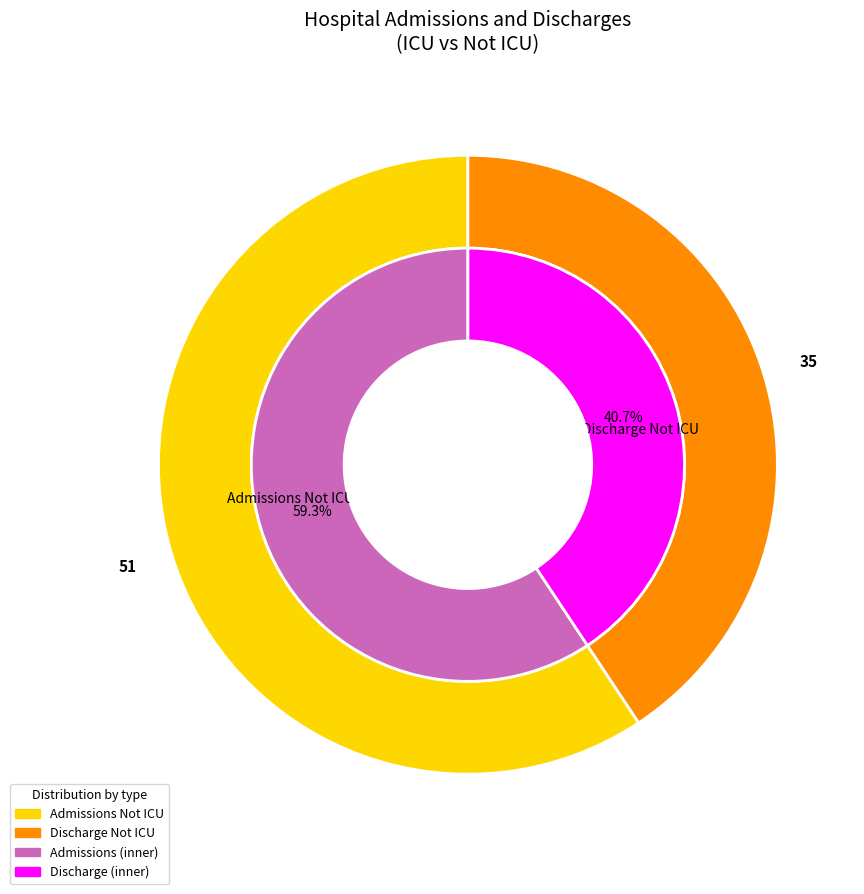

Is the sum of Admissions Not ICU and Discharge ICU greater than half?

Yes